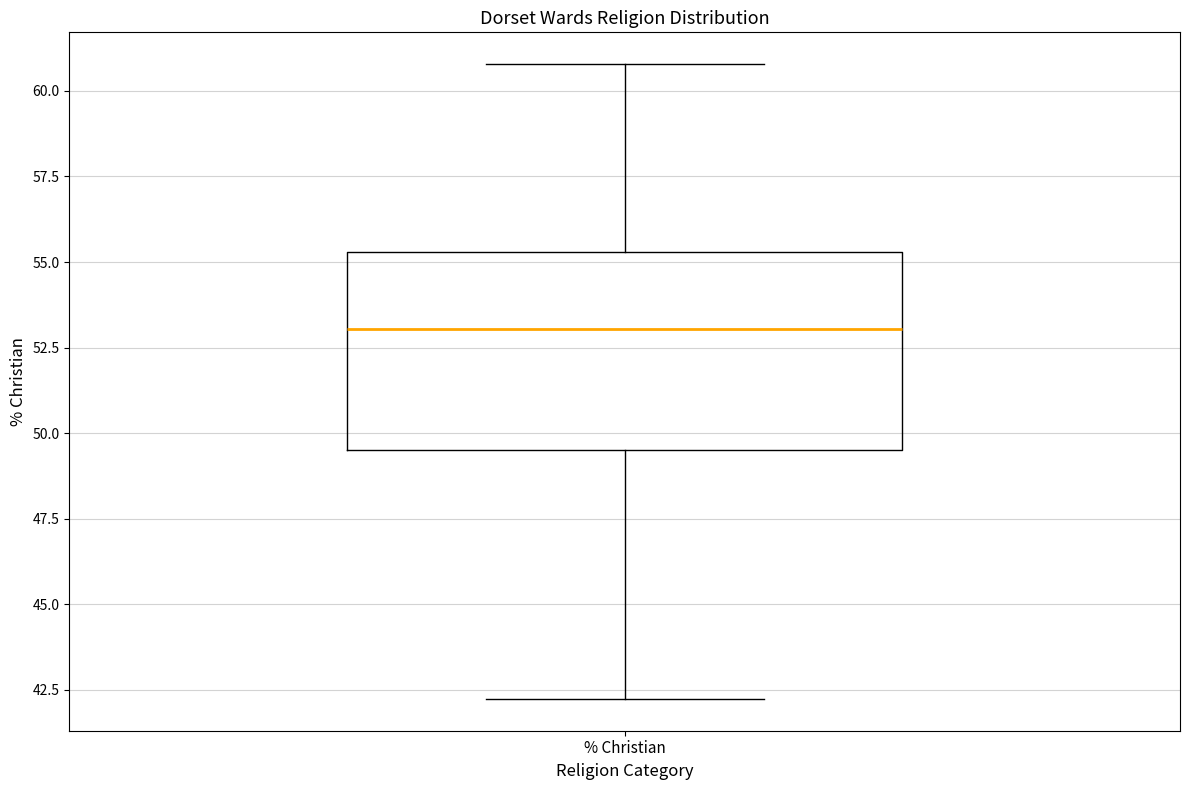

Read this box plot against the y-axis: the position of the median line, the range covered by the box, and the ends of both whiskers. The values are not printed on the chart, so give them approximately, as read against the axis.

median 53.0, box 49.5 to 55.5, whiskers 42.0 to 61.0